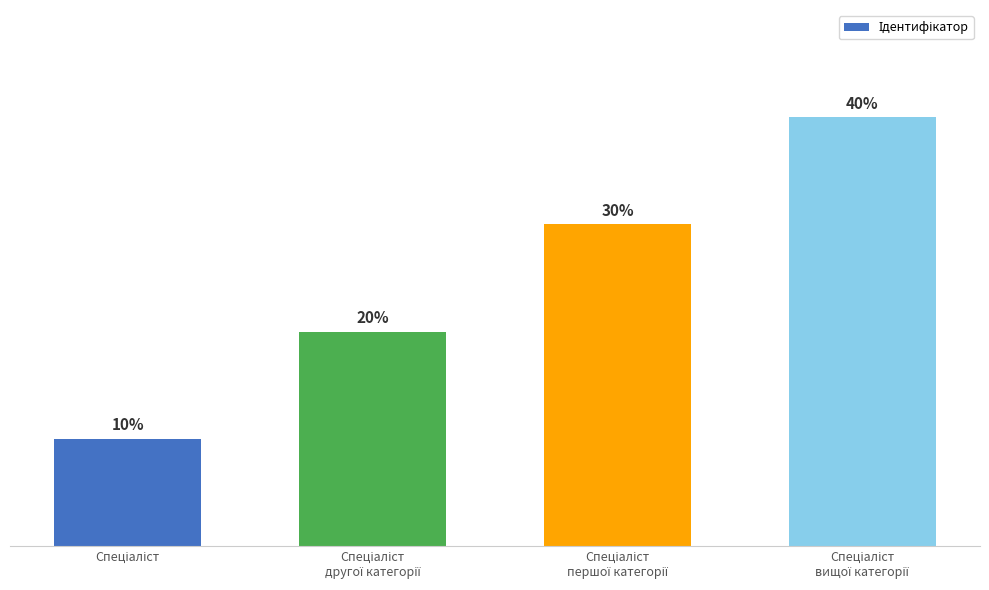

The chart shows a value of 20 at Спеціаліст
першої категорії. True or false?

False